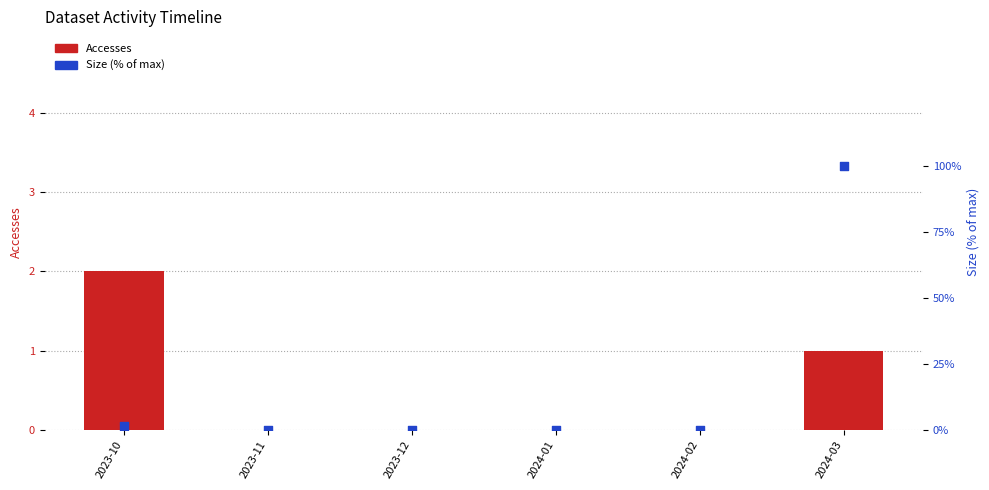

Is the value of Accesses at 2024-02 greater than the value of Size (% of max) at 2024-02?

No